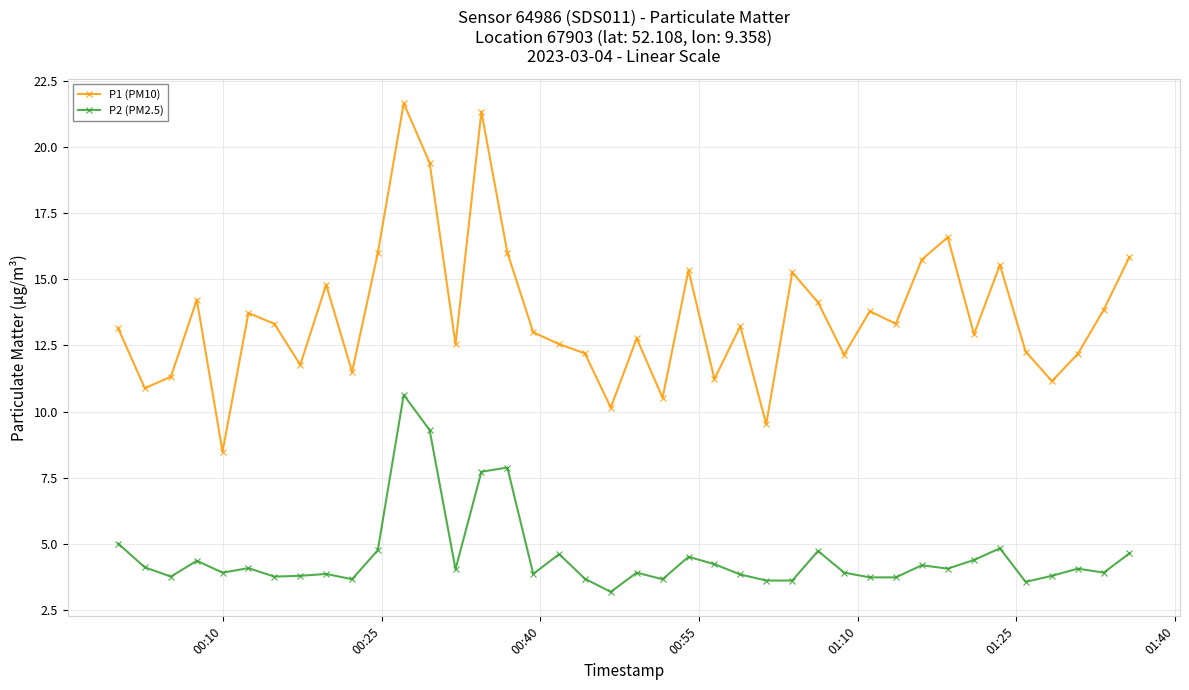

Rank the series by their maximum value, from highest to lowest.

P1 (PM10), P2 (PM2.5)